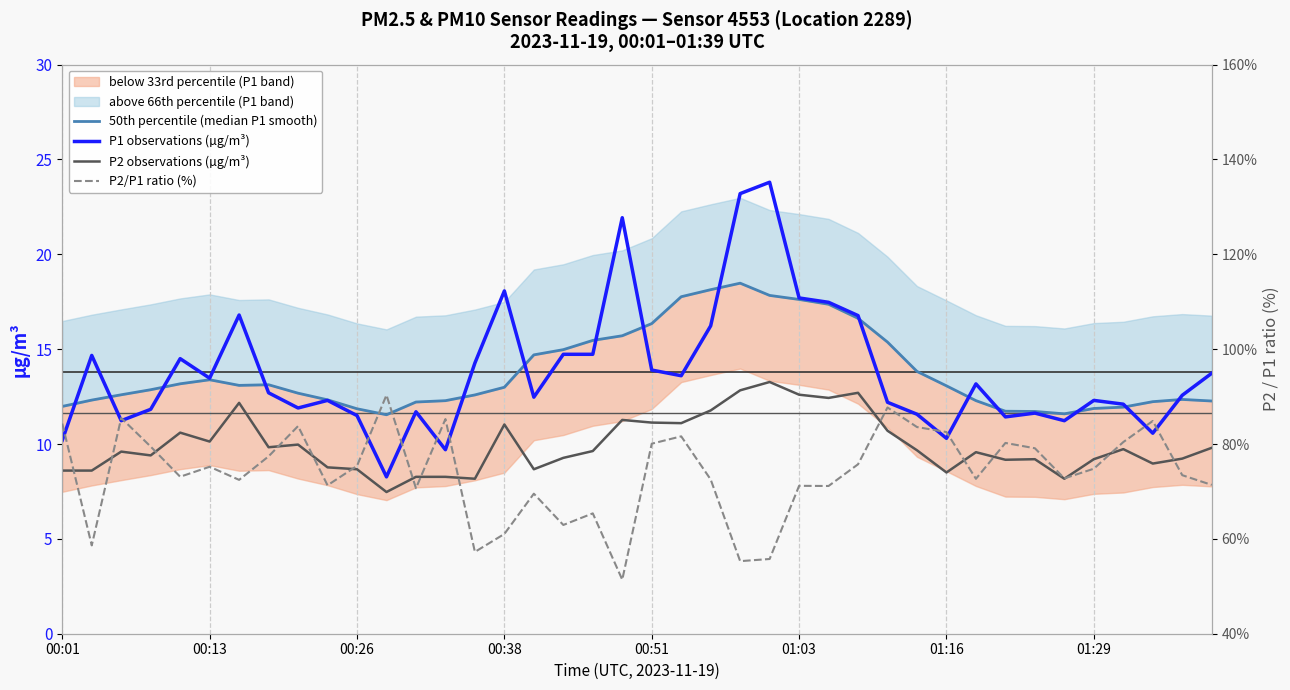

What is the minimum value for P1 observations (µg/m³)?

8.3